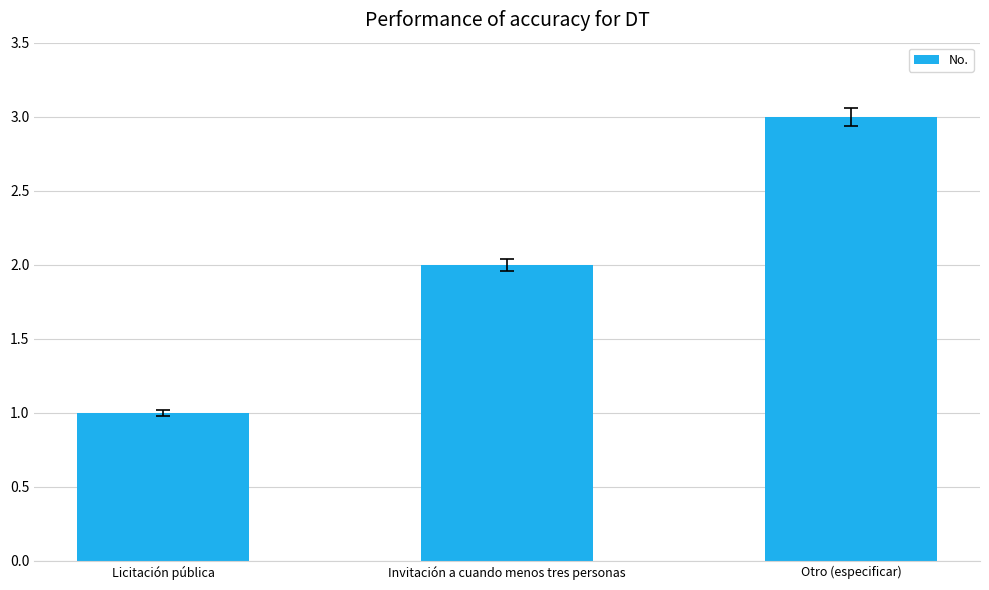

Are the bars grouped side by side (vs. stacked)?

No